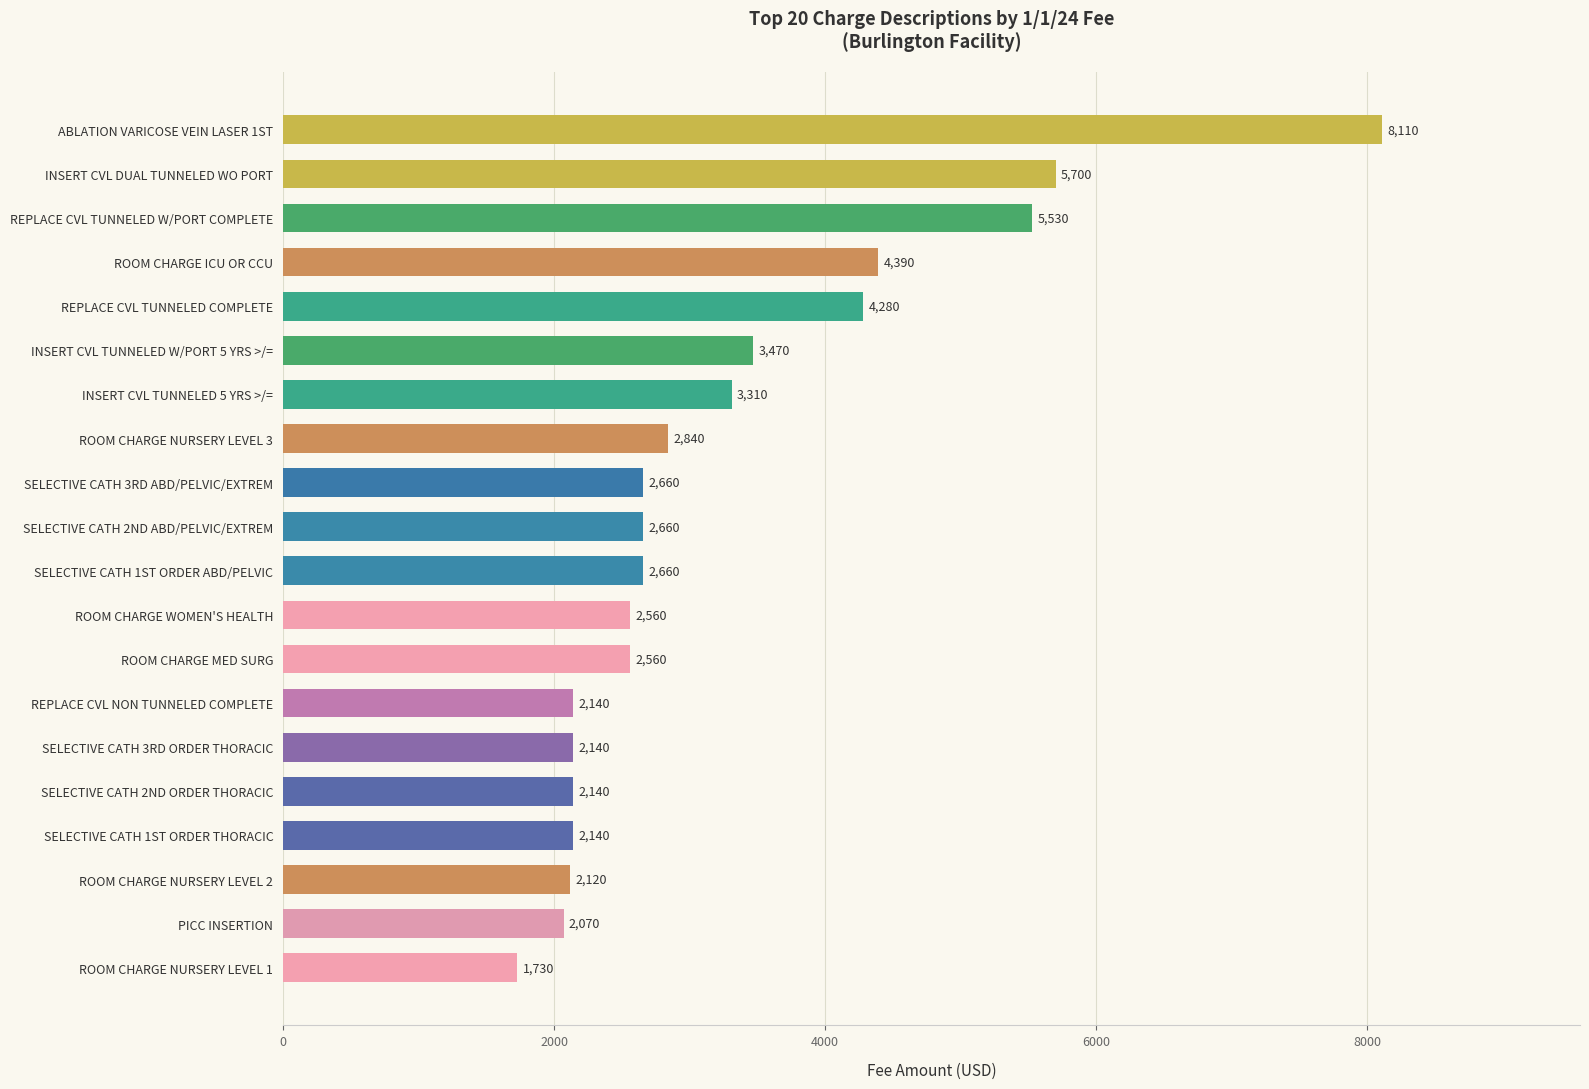

What is the difference between the values at SELECTIVE CATH 2ND ORDER THORACIC and ROOM CHARGE NURSERY LEVEL 3?

700